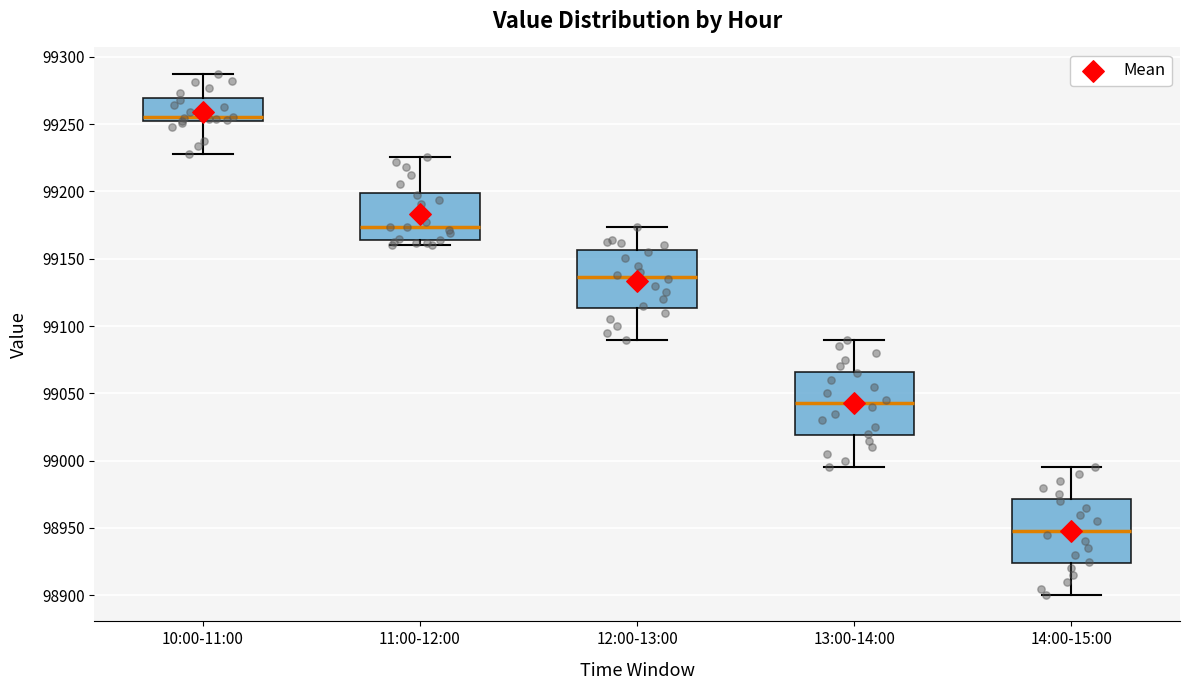

Where is the upper edge of the box for 11:00-12:00 on the y-axis? The values are not printed on the chart, so give them approximately, as read against the axis.

99200